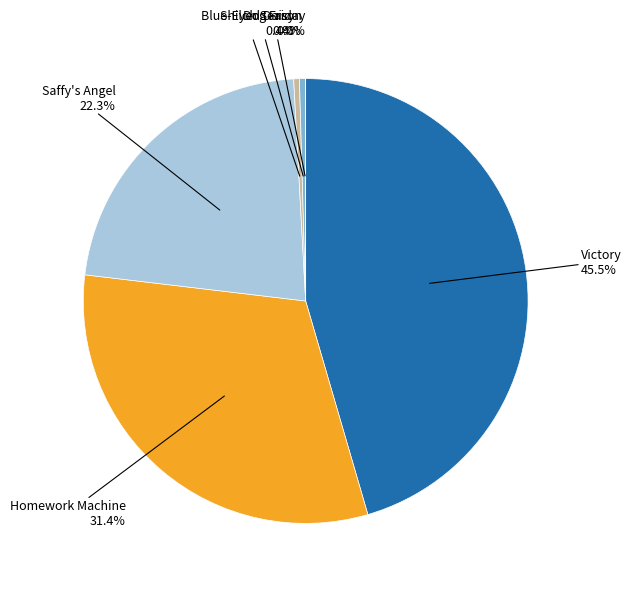

Does Victory represent more than half of the total?

No